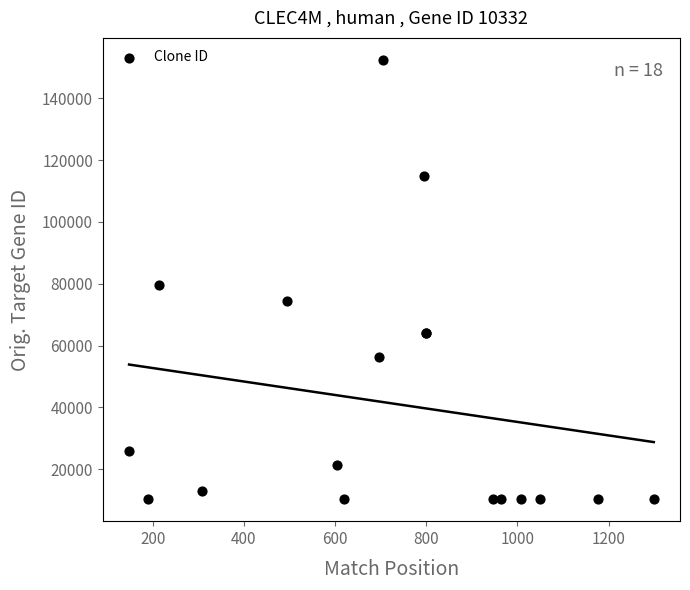

What Y value in the scatter plot is closest to 81368?

79751